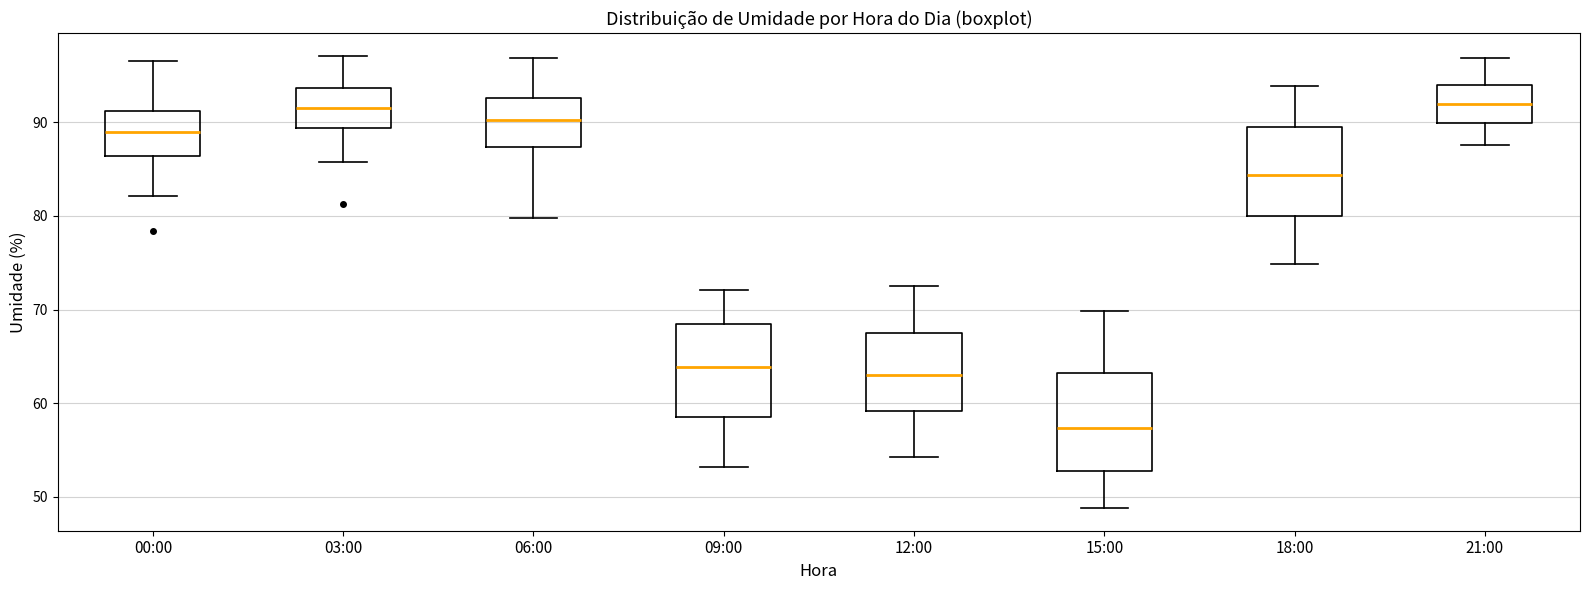

Reading left to right, read every box against the y-axis: the position of its median line, the range the box covers, and the ends of its whiskers. The values are not printed on the chart, so give them approximately, as read against the axis.

00:00: median 89, box 86 to 91, whiskers 82 to 97
03:00: median 92, box 89 to 94, whiskers 86 to 97
06:00: median 90, box 87 to 93, whiskers 80 to 97
09:00: median 64, box 59 to 68, whiskers 53 to 72
12:00: median 63, box 59 to 67, whiskers 54 to 73
15:00: median 57, box 53 to 63, whiskers 49 to 70
18:00: median 84, box 80 to 90, whiskers 75 to 94
21:00: median 92, box 90 to 94, whiskers 88 to 97